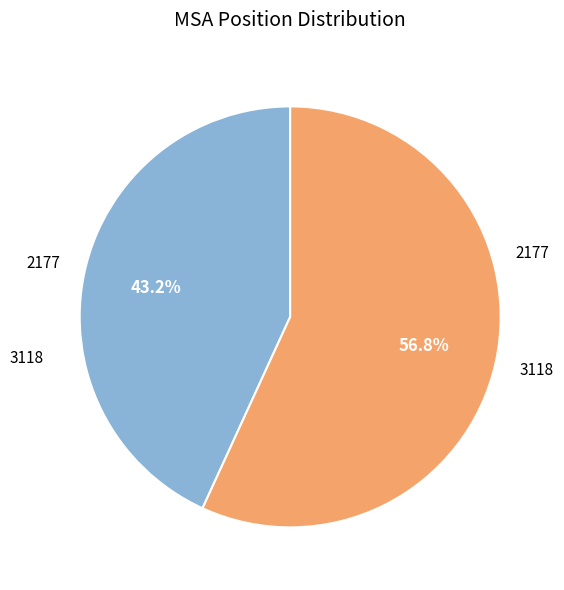

Is there any slice that represents more than half of the pie?

Yes